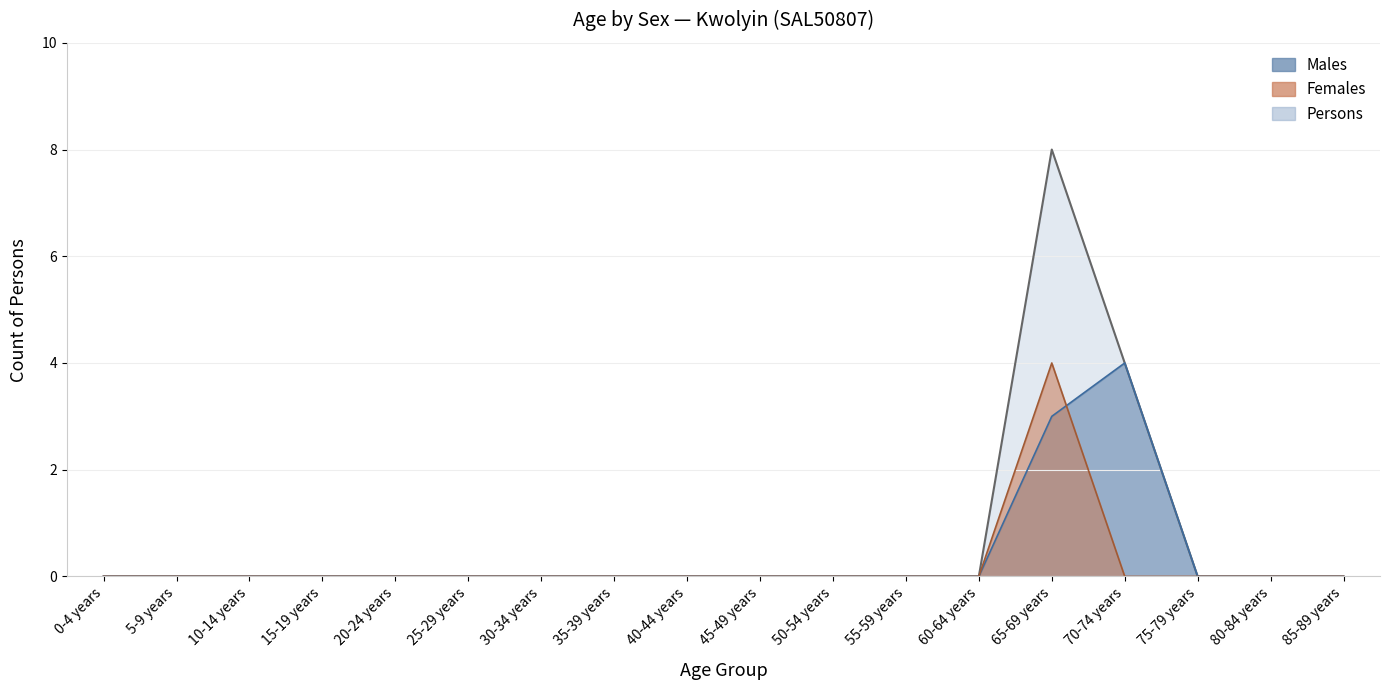

The value of Males at 40-44 years is 0. True or false?

True